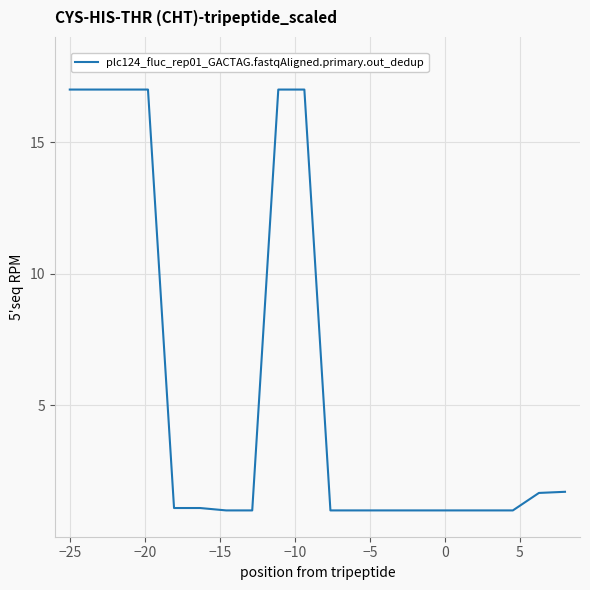

What is the minimum value shown in the chart?

1.0